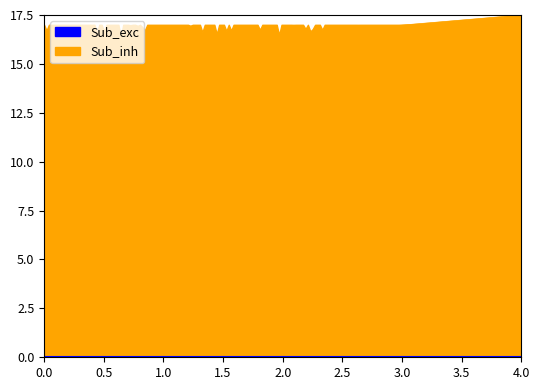

What is the maximum value for Sub_inh?

17.5